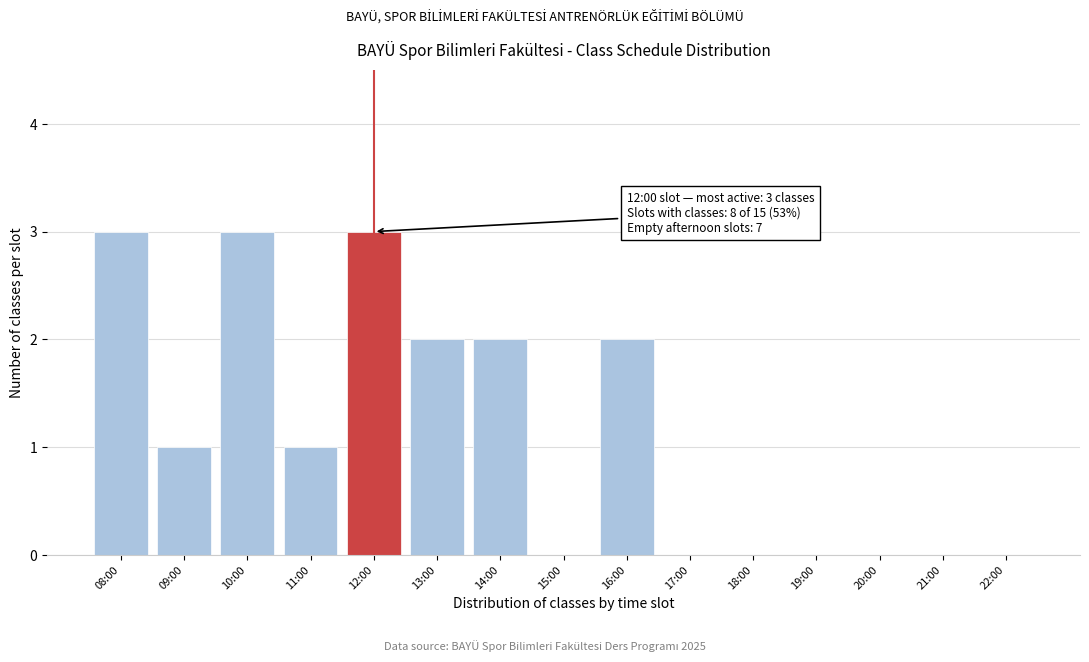

Reading left to right, list all the values displayed in this chart.

08:00=3	09:00=1	10:00=3	11:00=1	12:00=3	13:00=2	14:00=2	15:00=0	16:00=2	17:00=0	18:00=0	19:00=0	20:00=0	21:00=0	22:00=0